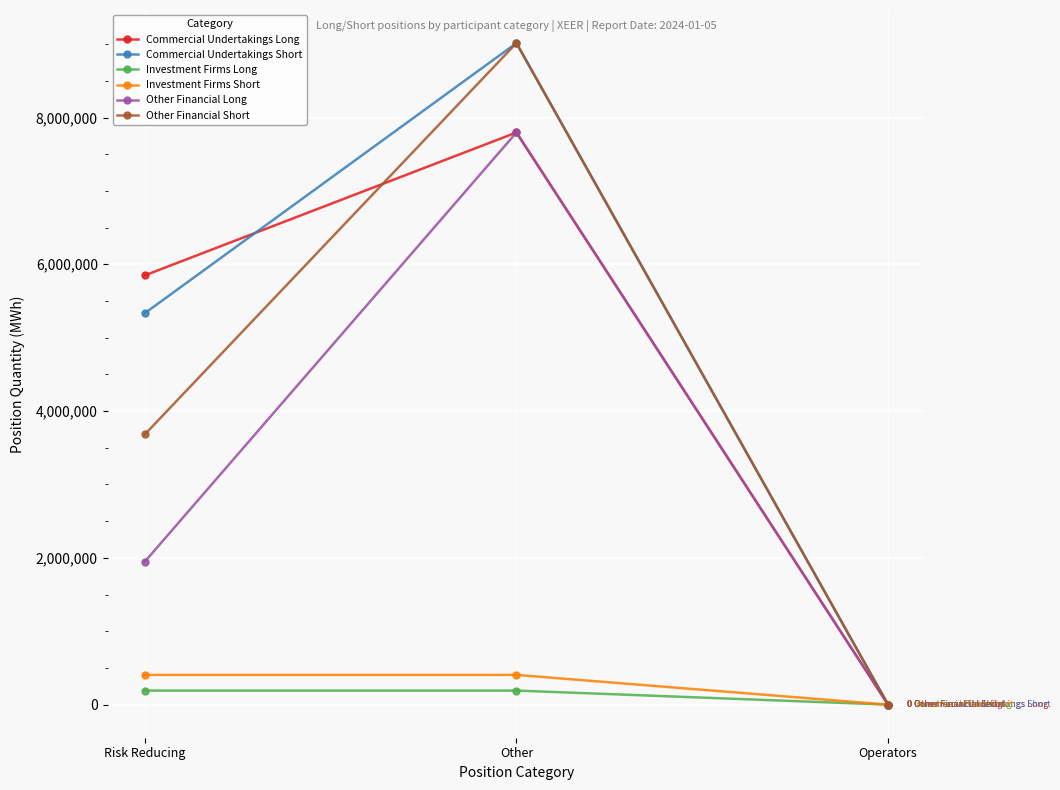

How many distinct data groups are displayed?

6